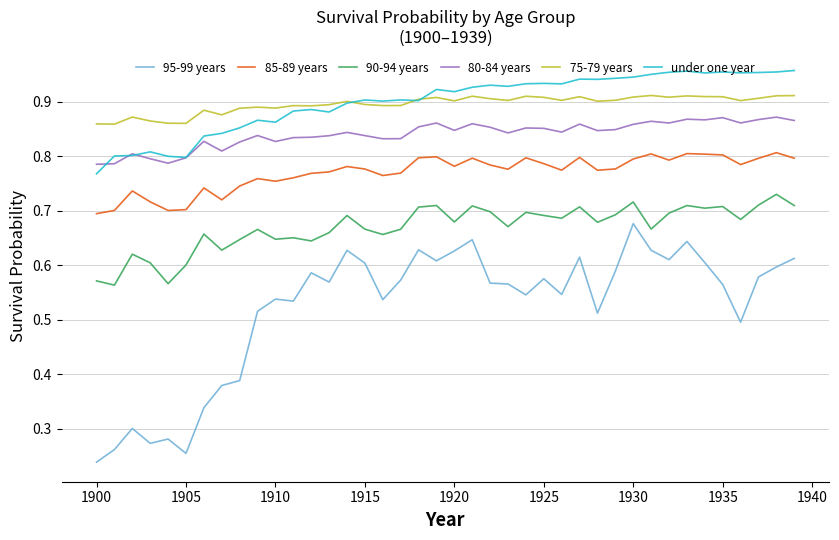

Rank the series by their maximum value, from highest to lowest.

under one year, 75-79 years, 80-84 years, 85-89 years, 90-94 years, 95-99 years